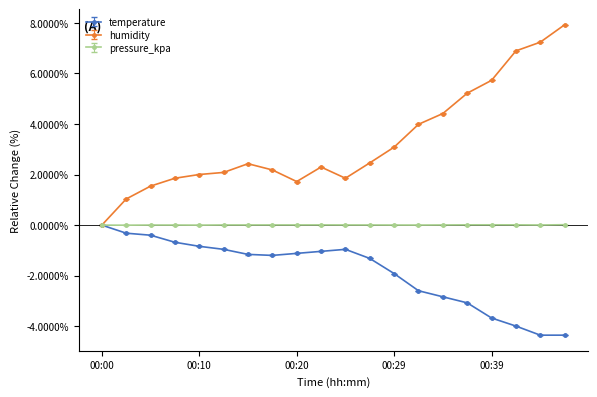

Which series has the largest total across all categories?

humidity